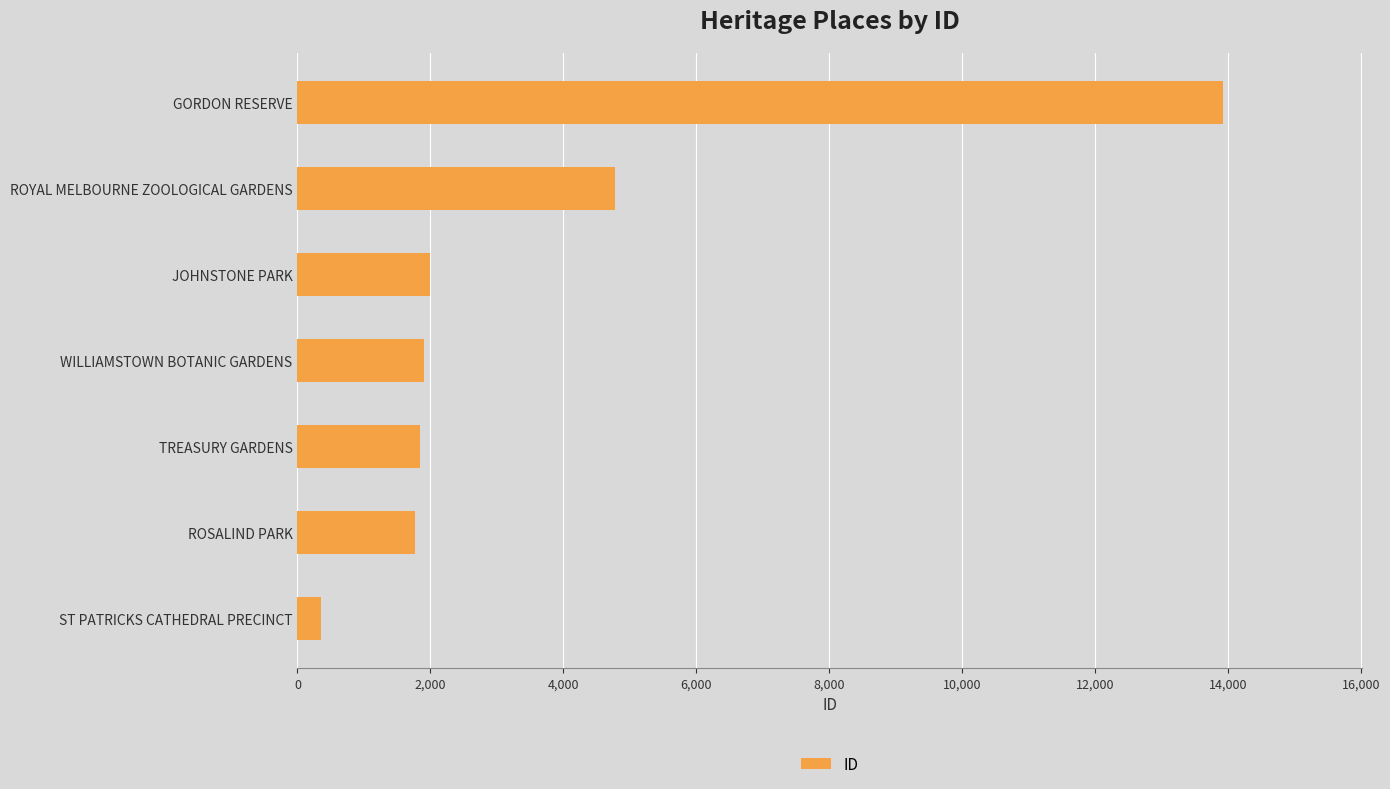

Are the bars grouped side by side (vs. stacked)?

No